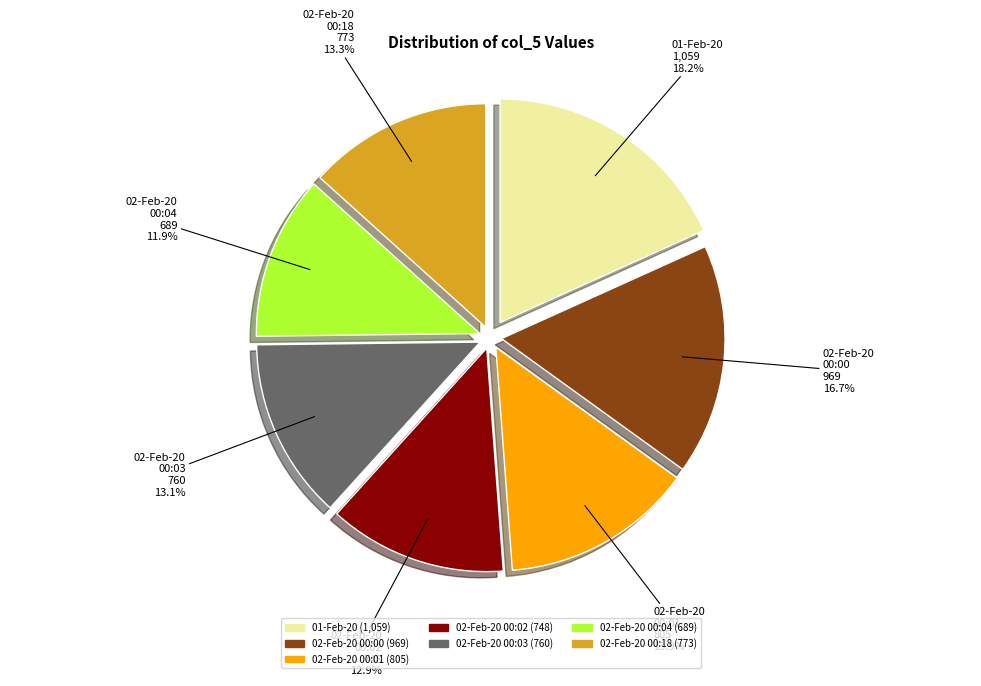

Which has a higher value, 01-Feb-20 or 02-Feb-20 00:01?

01-Feb-20